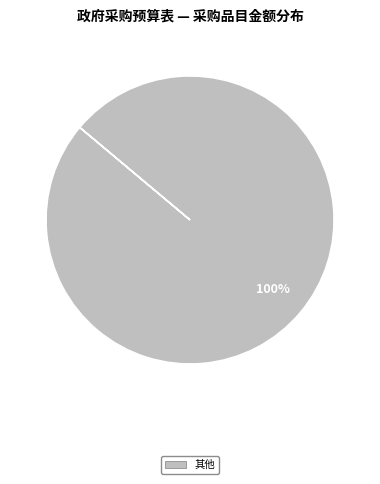

Is there any slice that represents more than half of the pie?

Yes